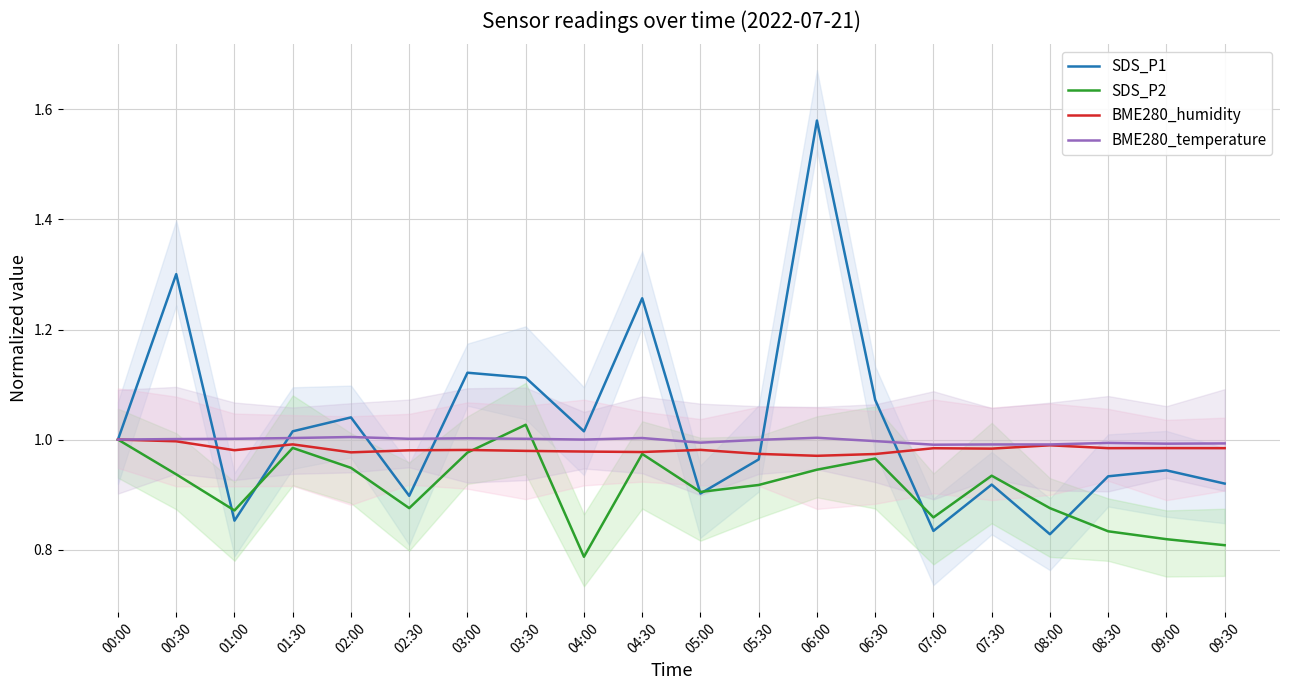

Count the number of categories in the chart.

20